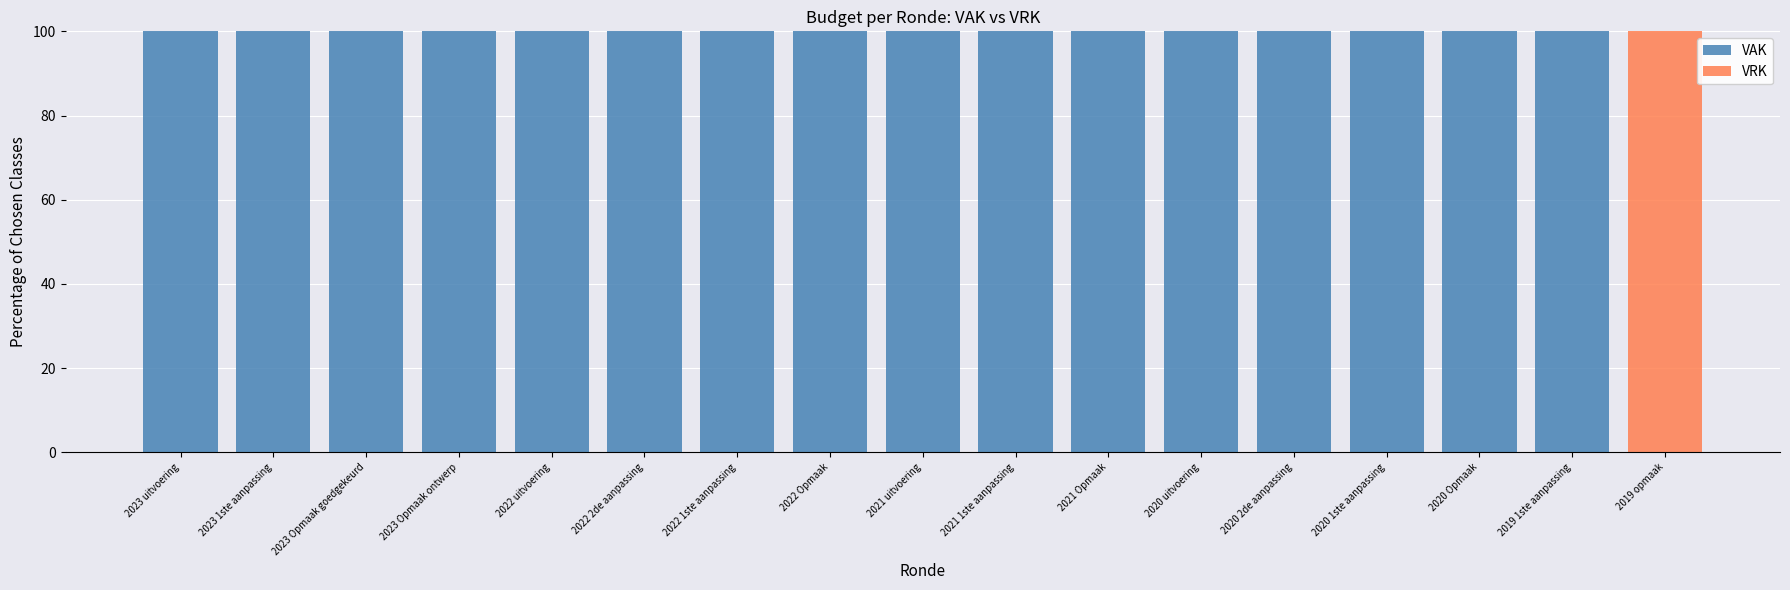

The value of VAK at 2023 uitvoering is 100. True or false?

True